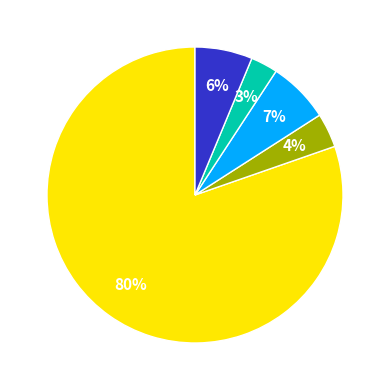

To the nearest percent, what is the difference between the largest and smallest slice percentages?

77%